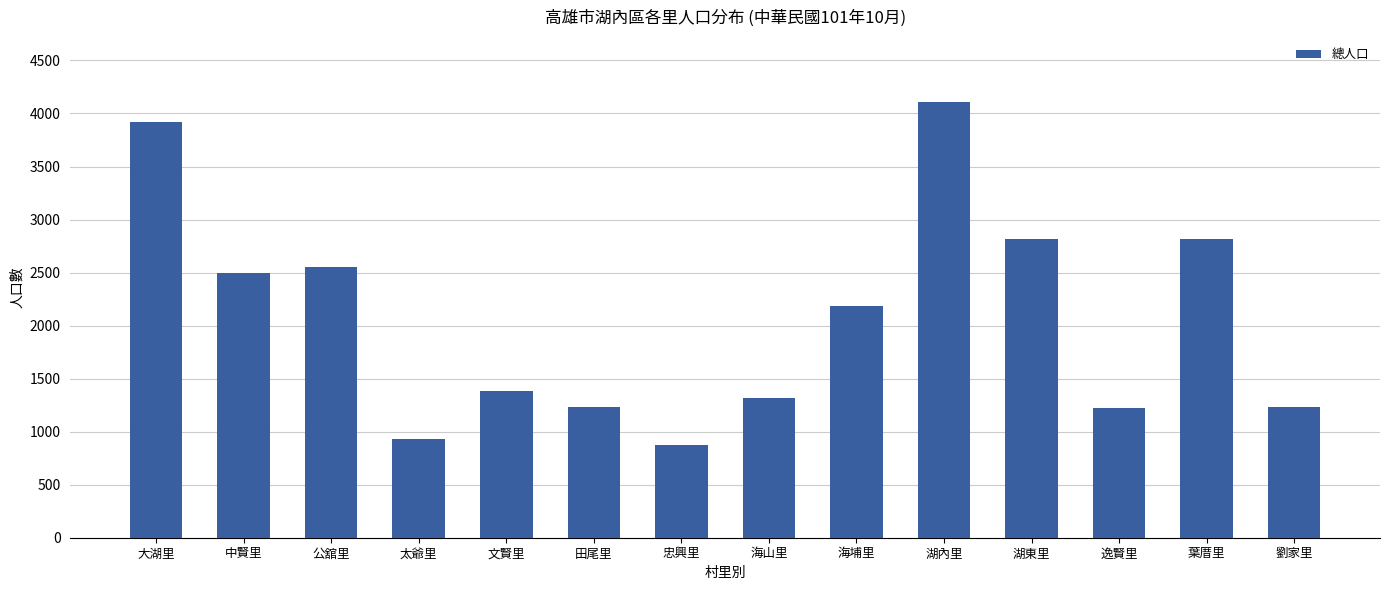

What is the ratio of the value at 海埔里 to the value at 海山里?

1.7